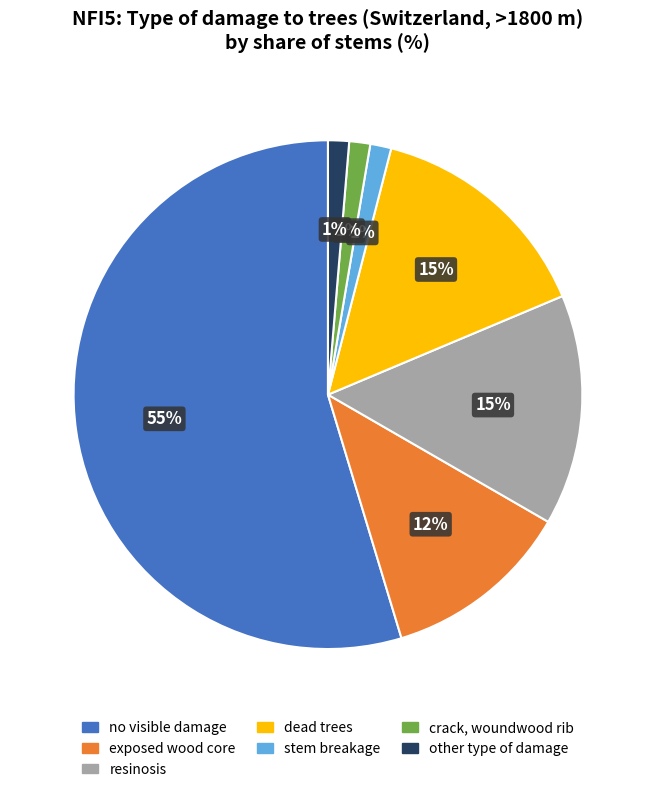

Which has a higher value, dead trees or other type of damage?

dead trees